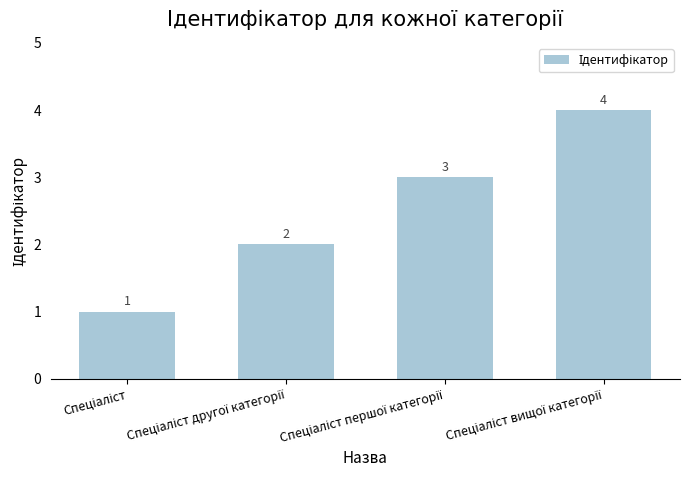

Reading left to right, what are all the values shown in this chart?

1	2	3	4